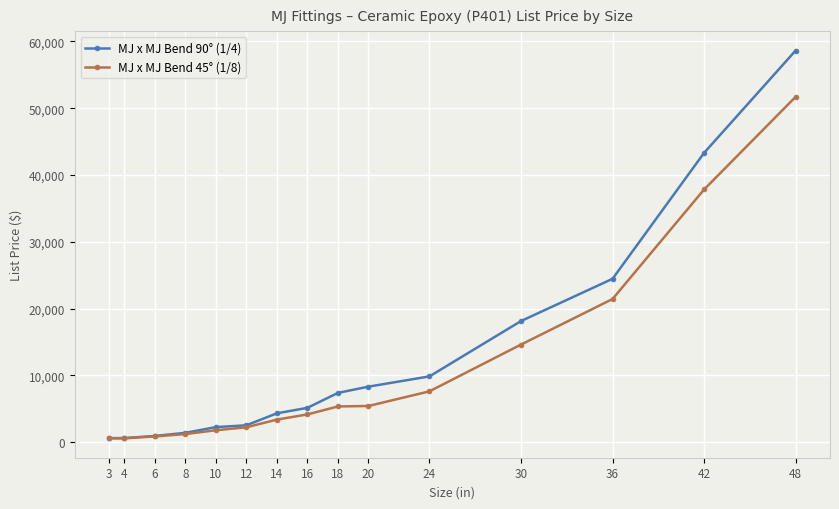

What is the sum of the MJ x MJ Bend 45° (1/8) values at 36 and 20?

26836